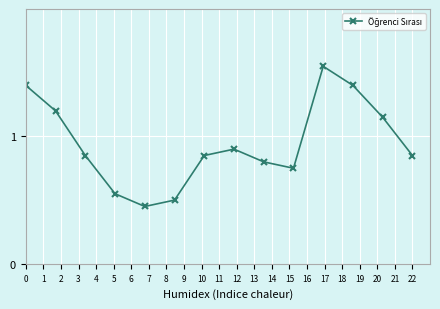

True or false: there are more than 0 points higher than both neighbors.

True